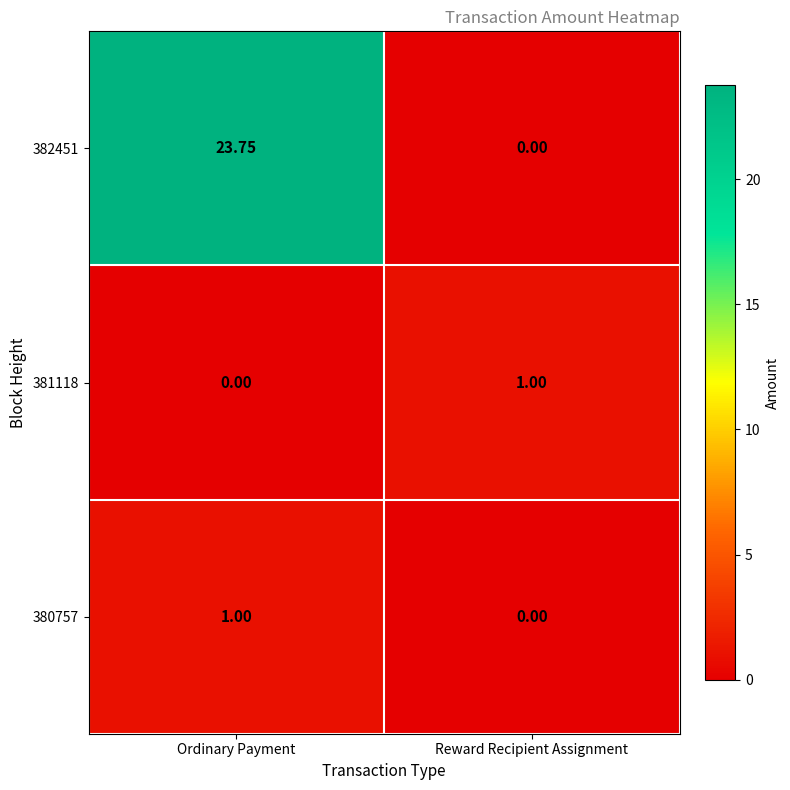

Is the value of 380757 at Ordinary Payment greater than the value of 382451 at Reward Recipient Assignment?

Yes